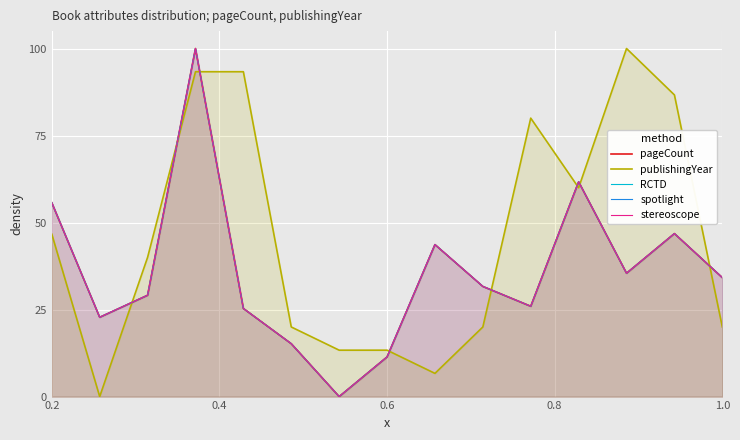

What is the value of the stereoscope point at the 3rd from the left?

0.3